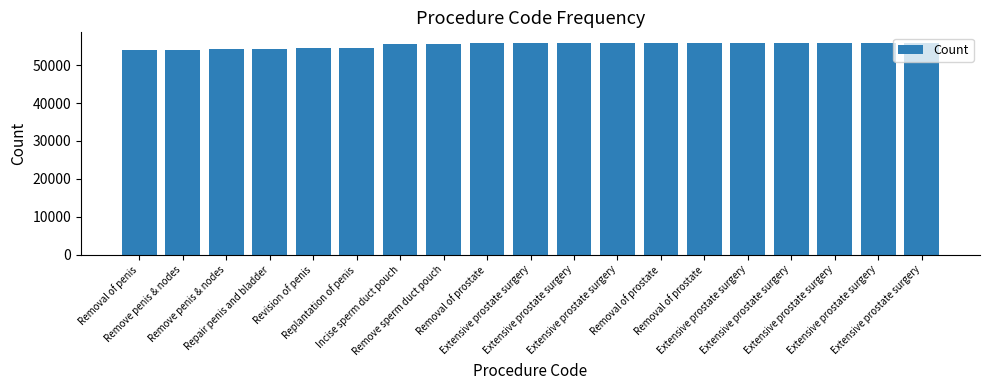

List the labels in order of value, smallest first.

Removal of penis, Remove penis & nodes, Remove penis & nodes, Repair penis and bladder, Revision of penis, Replantation of penis, Incise sperm duct pouch, Remove sperm duct pouch, Removal of prostate, Extensive prostate surgery, Extensive prostate surgery, Extensive prostate surgery, Removal of prostate, Removal of prostate, Extensive prostate surgery, Extensive prostate surgery, Extensive prostate surgery, Extensive prostate surgery, Extensive prostate surgery